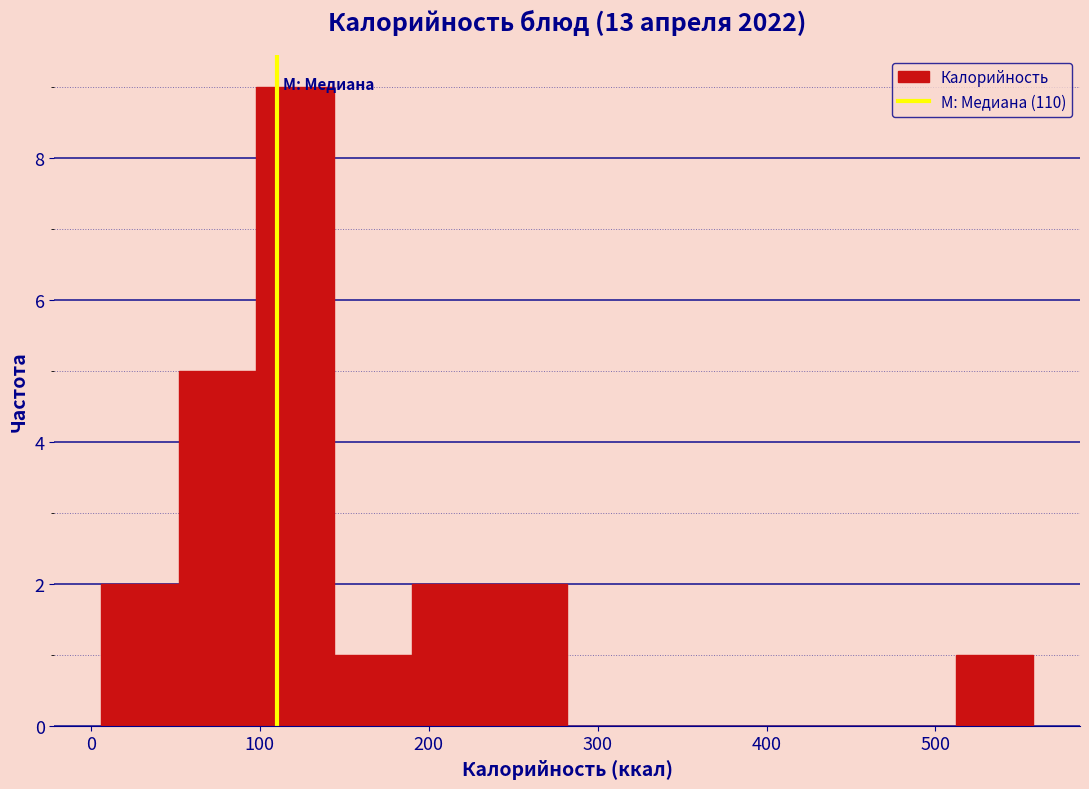

Which range on the x-axis has the tallest bar?

98 to 144